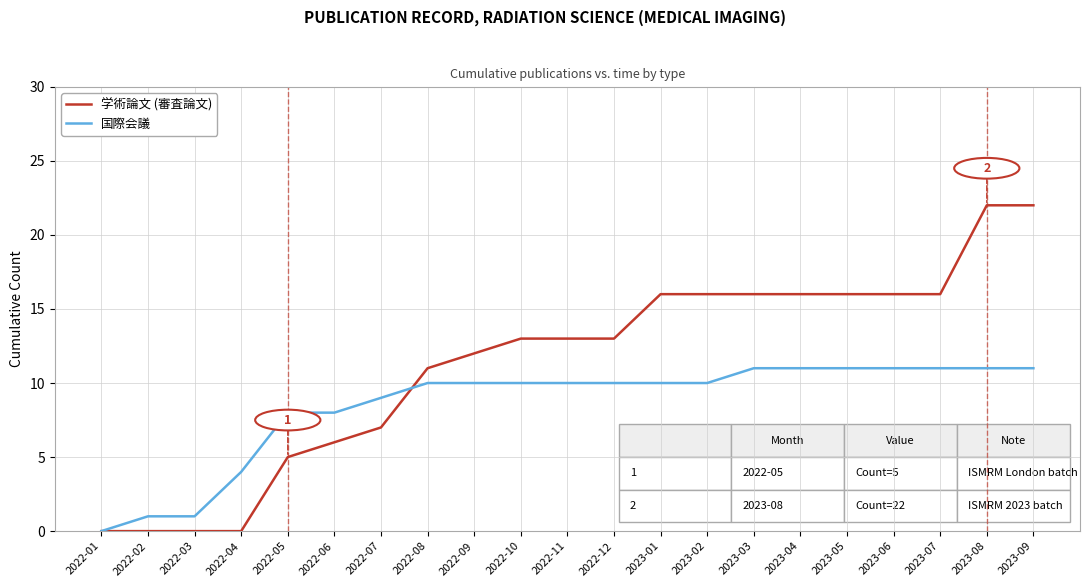

Which category has the lowest value in the 国際会議 series?

2022-01